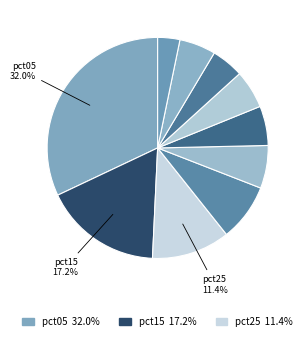

What is the largest slice in the pie chart?

pct05